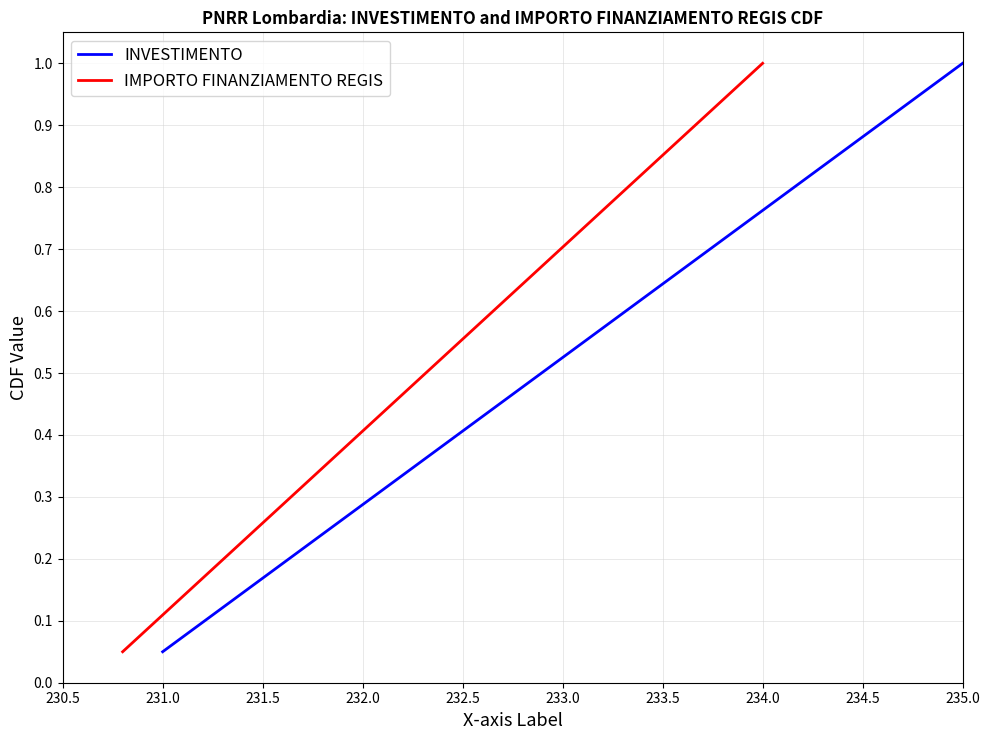

List the series in order of their peak value, highest first.

INVESTIMENTO, IMPORTO FINANZIAMENTO REGIS